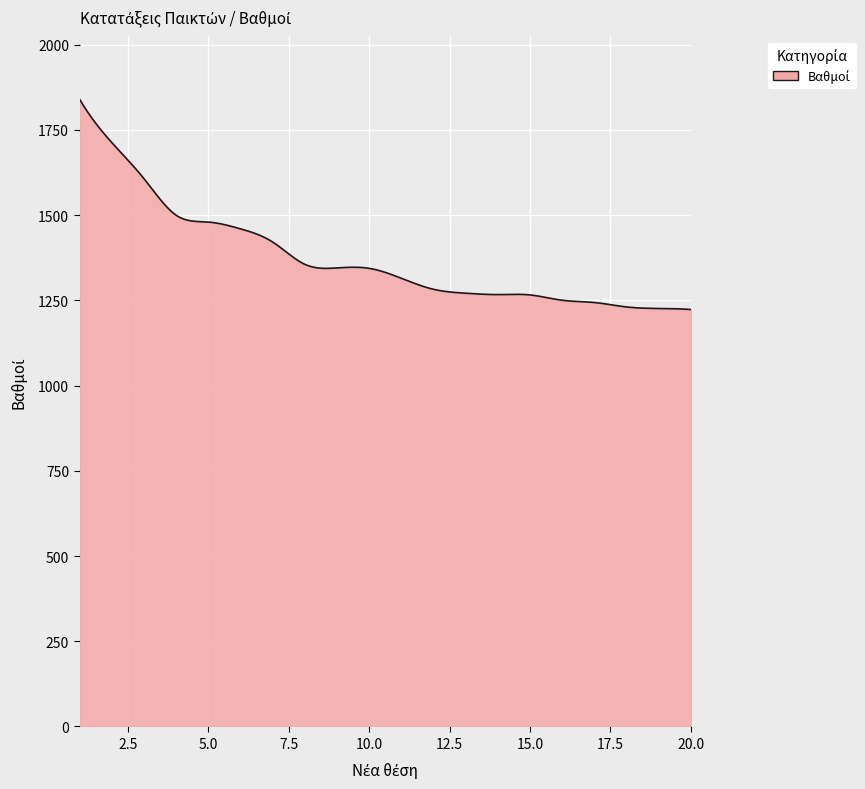

What is the average value?

1373.9